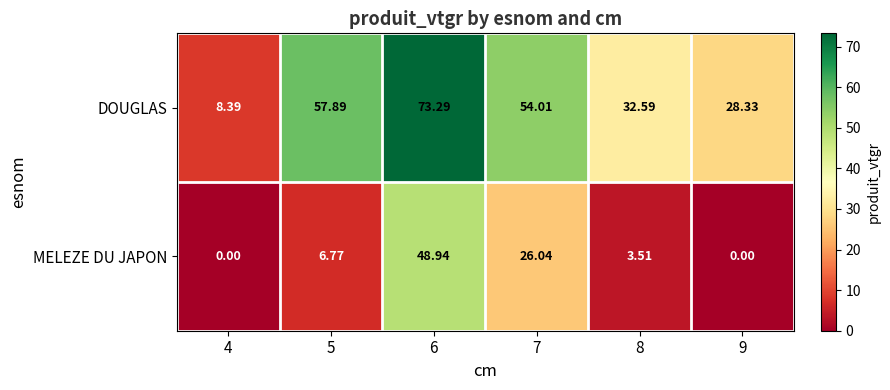

Which series has the widest spread of values?

DOUGLAS